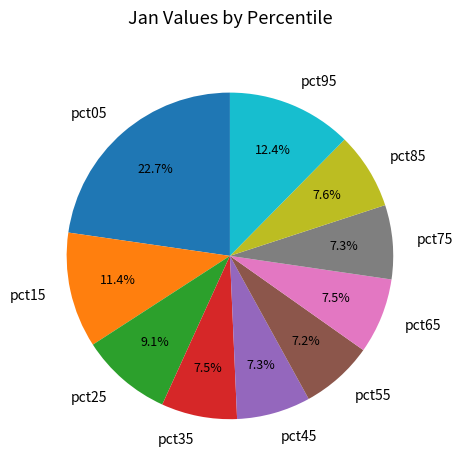

What percentage is the pct95 slice, to the nearest percent?

12%